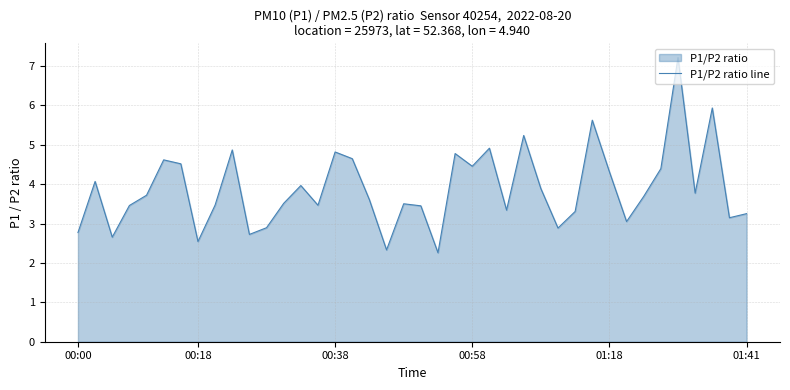

How many interior local valleys (lower than both neighbors) does the data have?

12